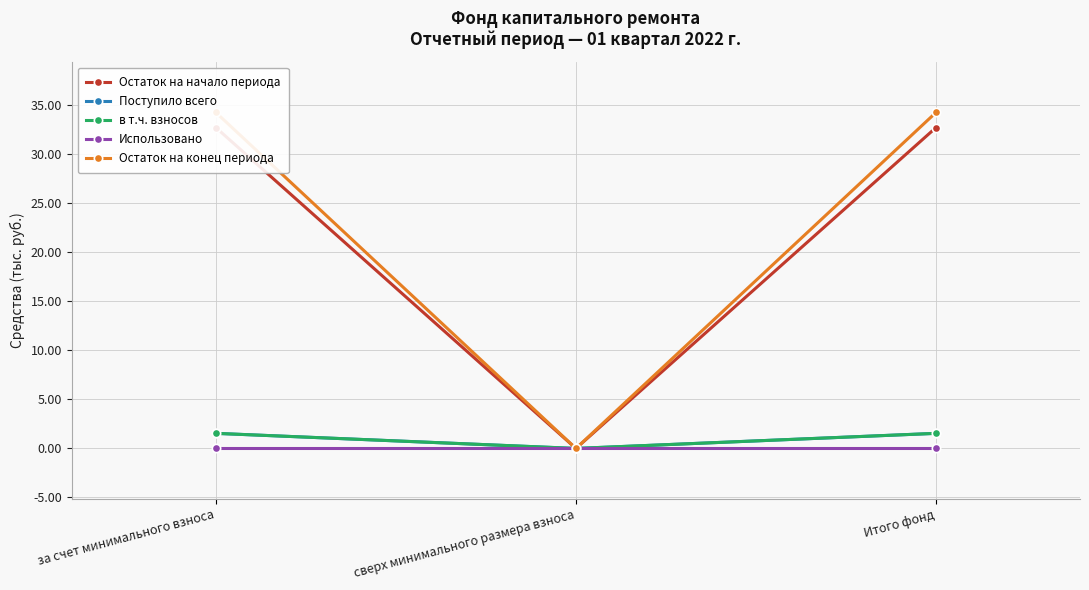

What is the difference between the second highest and minimum values in the Поступило всего series?

1.5